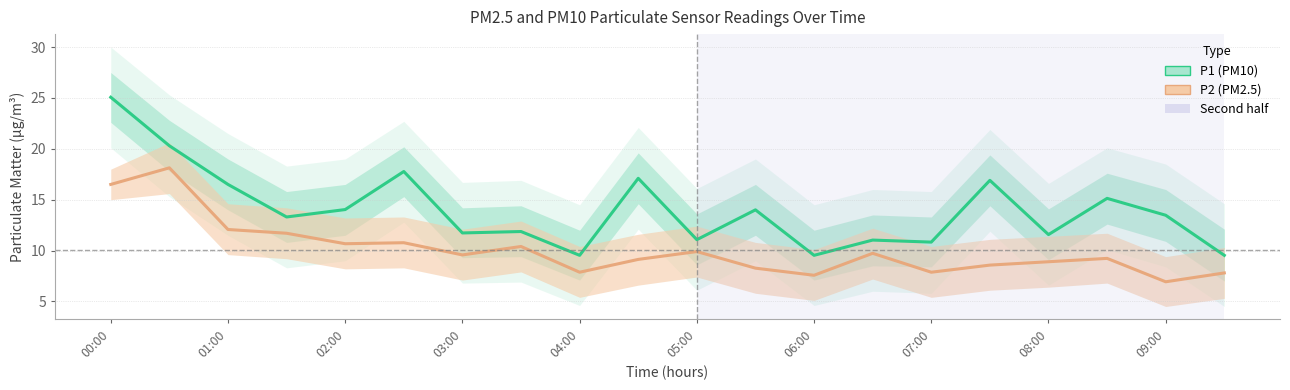

The value of P2 (PM2.5) at 05:00 is 15.9. True or false?

False